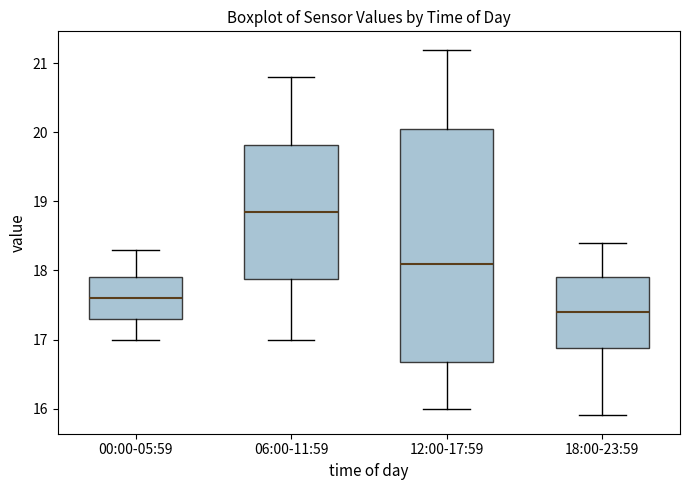

Where does the upper whisker of the box for 12:00-17:59 end on the y-axis? The values are not printed on the chart, so give them approximately, as read against the axis.

21.2